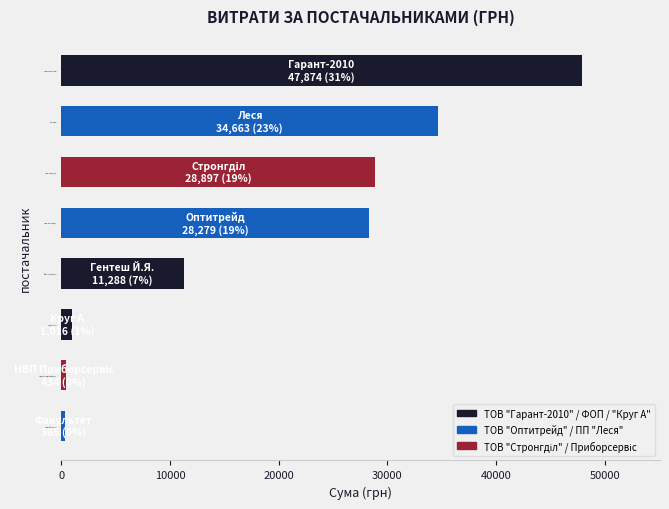

Count the number of categories in the chart.

8